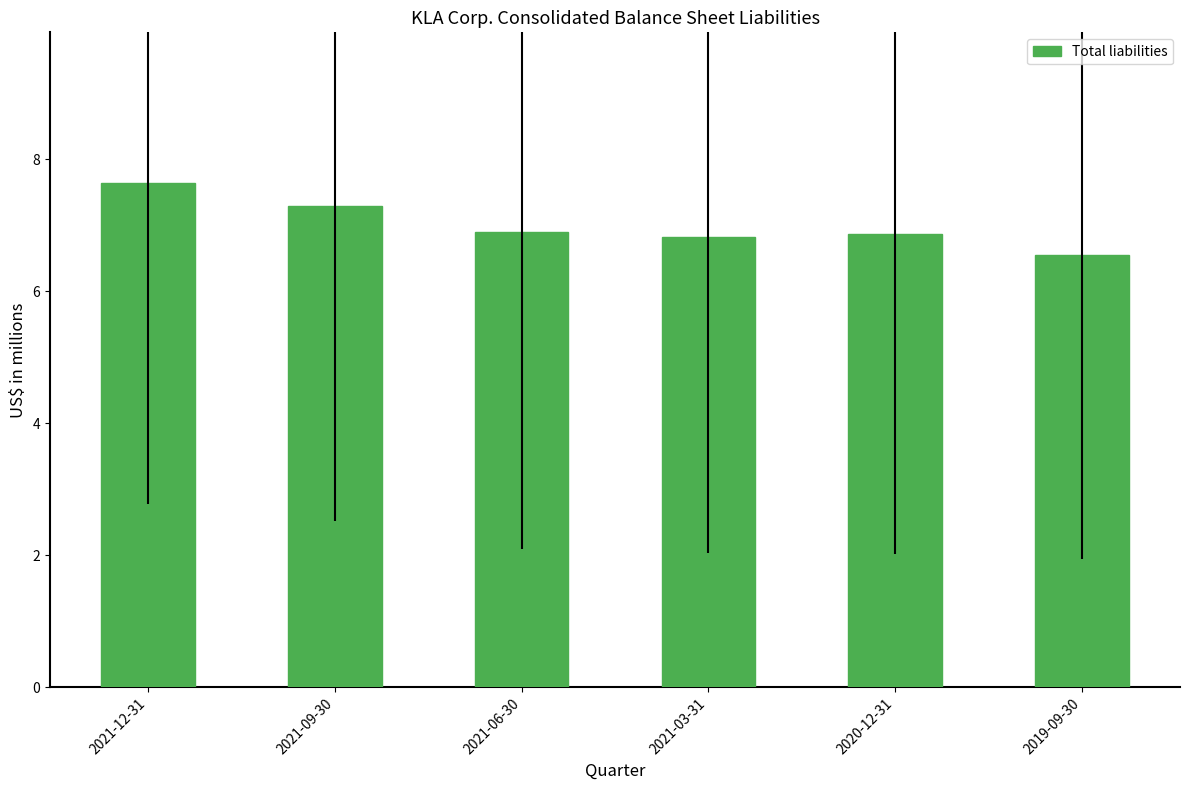

Approximately how many times larger is the value at 2020-12-31 compared to 2021-12-31?

0.9